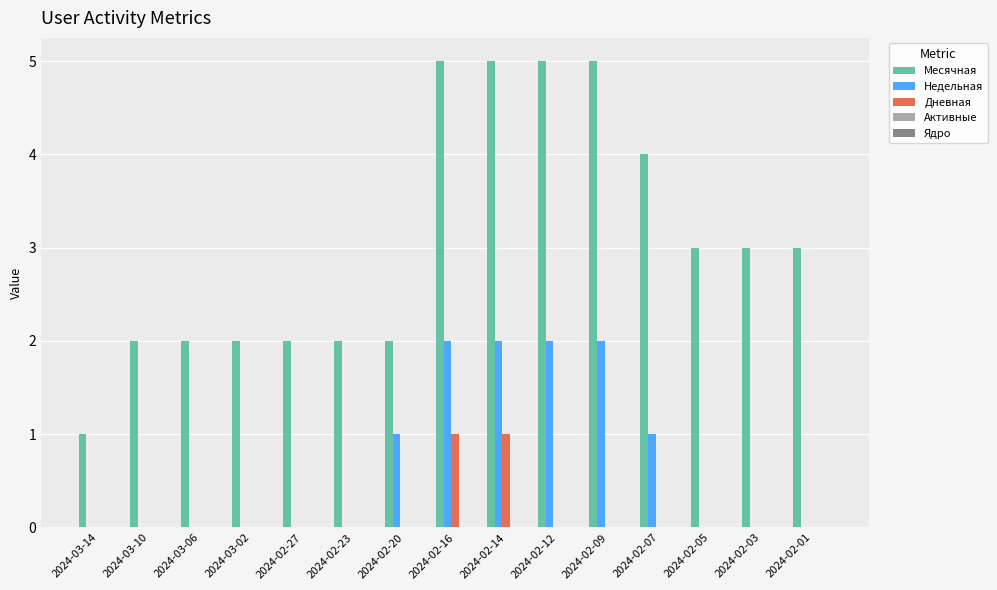

What is the total value across all series at 2024-02-05?

3